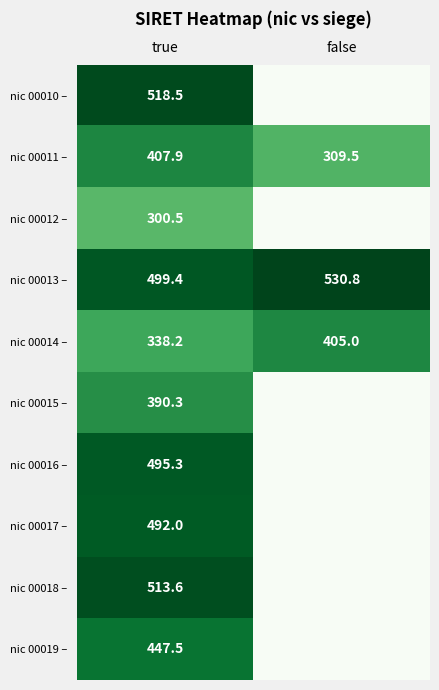

How many series are shown in this chart?

10